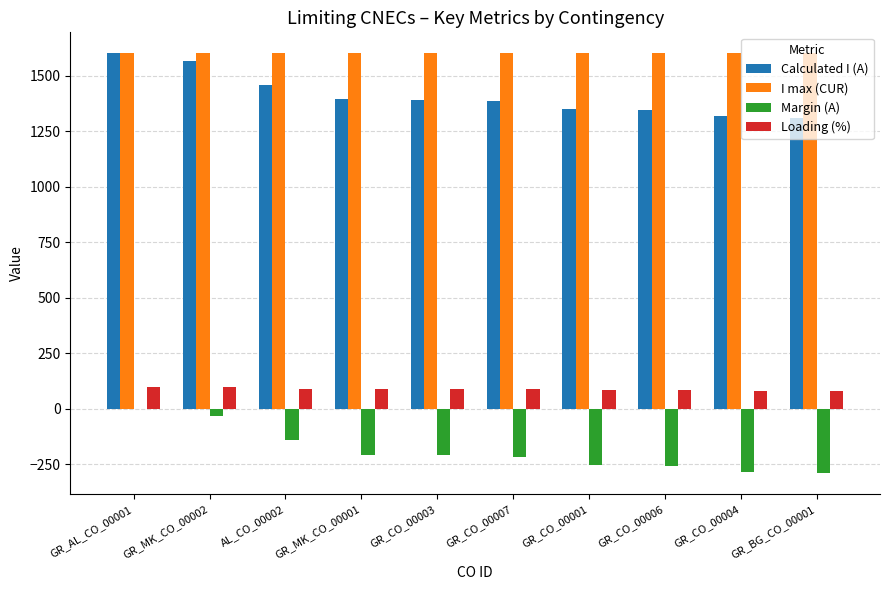

What are all the series names shown in the legend?

Calculated I (A), I max (CUR), Margin (A), Loading (%)